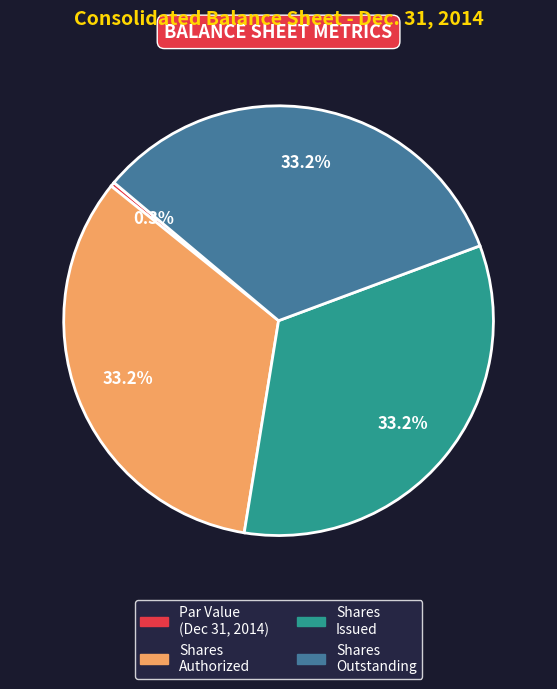

Is there a majority slice in this chart?

No